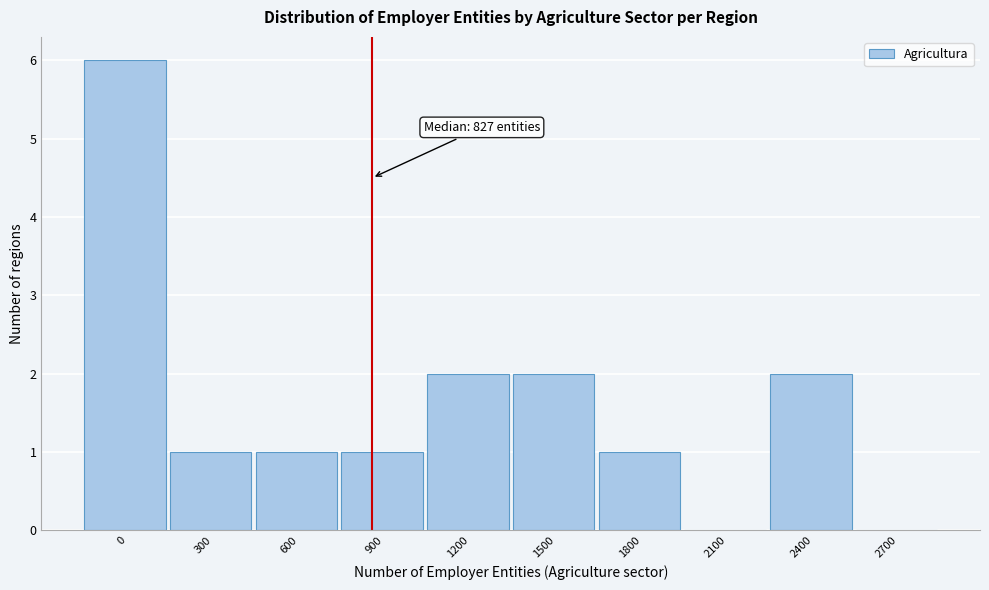

Reading left to right, extract all data points from this chart.

0=6	300=1	600=1	900=1	1200=2	1500=2	1800=1	2100=0	2400=2	2700=0